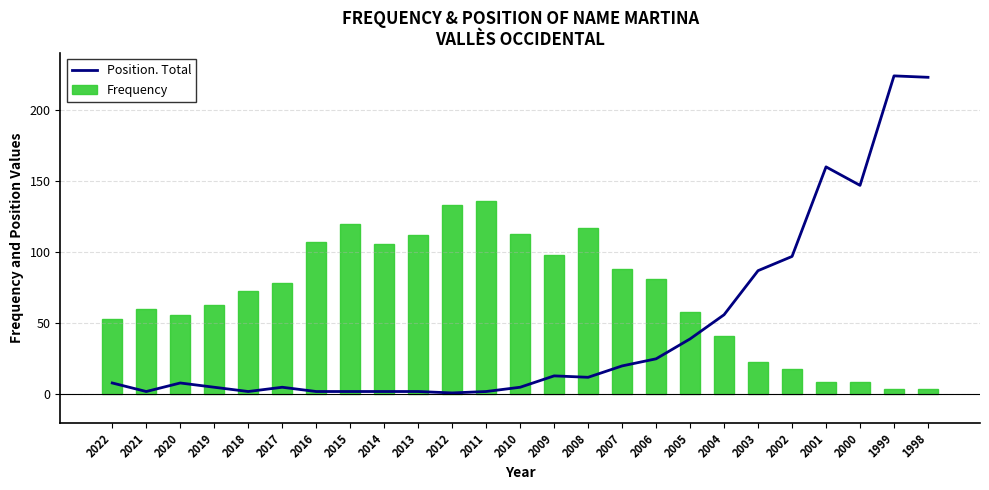

List the labels in order of Position. Total value, largest first.

1999, 1998, 2001, 2000, 2002, 2003, 2004, 2005, 2006, 2007, 2009, 2008, 2022, 2020, 2019, 2017, 2010, 2021, 2018, 2016, 2015, 2014, 2013, 2011, 2012